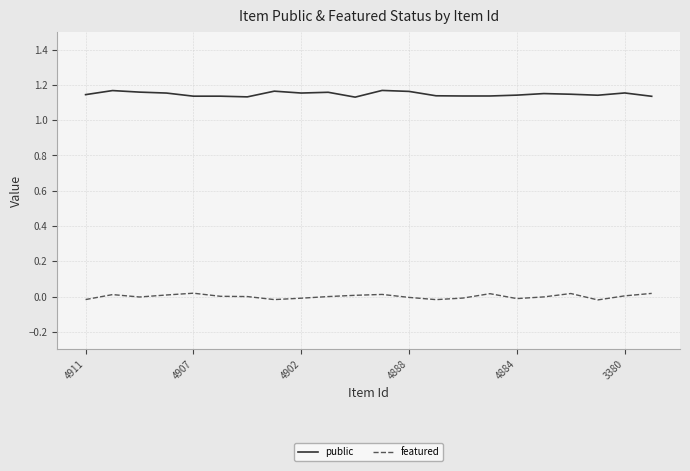

What are all the series names shown in the legend?

public, featured